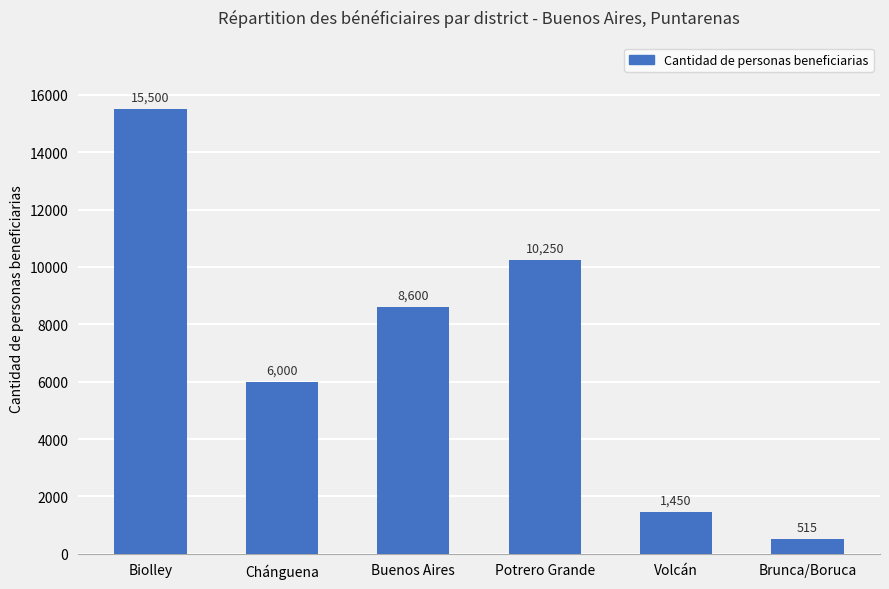

True or false: the data shows 15500 at Biolley.

True